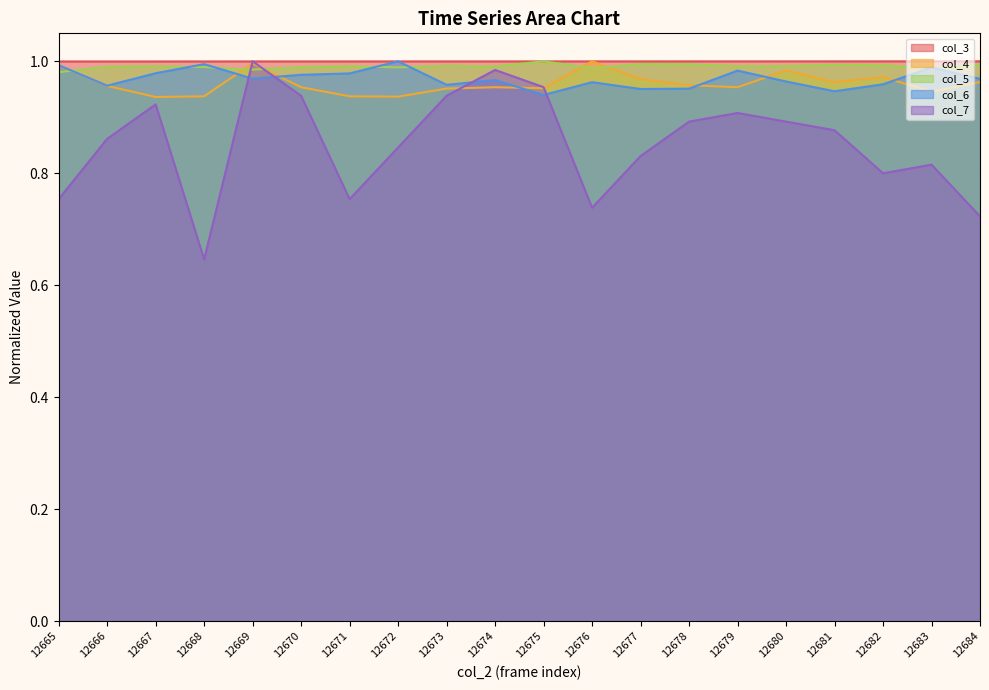

Which series has the largest range (max minus min)?

col_7